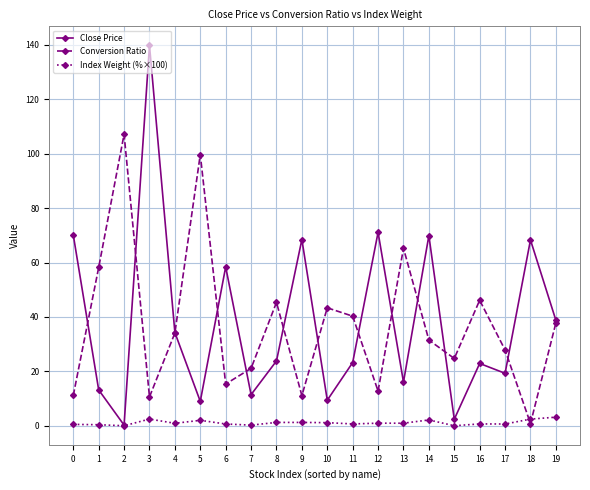

What is the value of the Index Weight (%×100) point at the 14th from the left?

1.0